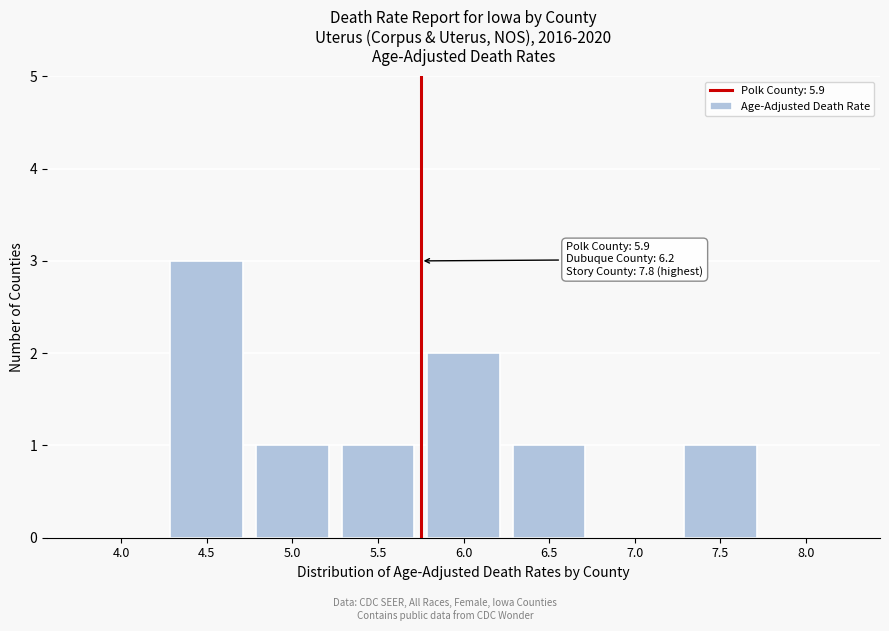

Reading left to right, extract all data points from this chart.

4.0=0	4.5=3	5.0=1	5.5=1	6.0=2	6.5=1	7.0=0	7.5=1	8.0=0